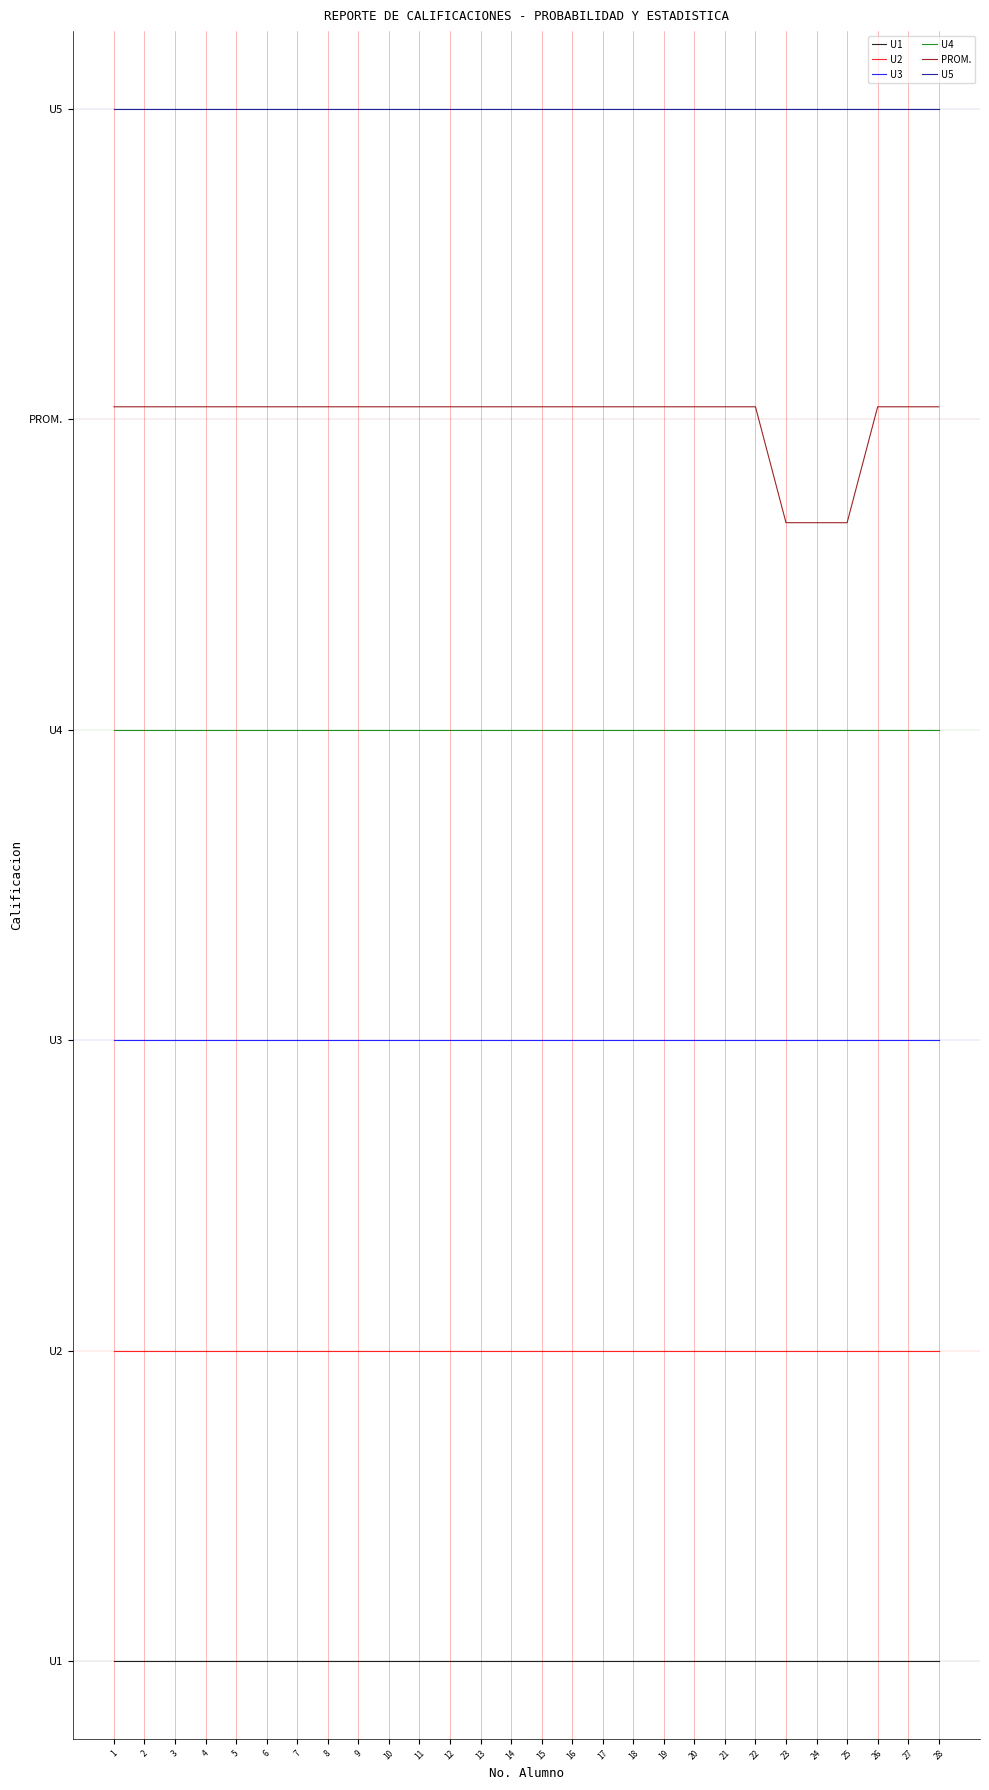

What is the value of the U5 point at the 2nd from the left?

60.0